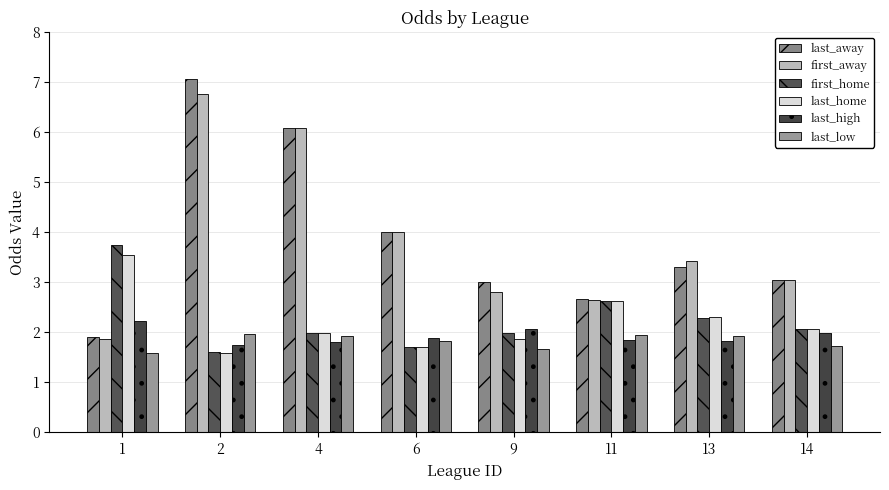

Reading left to right, what are all the values shown in this chart?

last_away: 1=1.9	2=7.1	4=6.1	6=4.0	9=3.0	11=2.7	13=3.3	14=3.0
first_away: 1=1.9	2=6.8	4=6.1	6=4.0	9=2.8	11=2.6	13=3.4	14=3.0
first_home: 1=3.8	2=1.6	4=2.0	6=1.7	9=2.0	11=2.6	13=2.3	14=2.1
last_home: 1=3.5	2=1.6	4=2.0	6=1.7	9=1.9	11=2.6	13=2.3	14=2.1
last_high: 1=2.2	2=1.8	4=1.8	6=1.9	9=2.1	11=1.8	13=1.8	14=2.0
last_low: 1=1.6	2=2.0	4=1.9	6=1.8	9=1.7	11=2.0	13=1.9	14=1.7